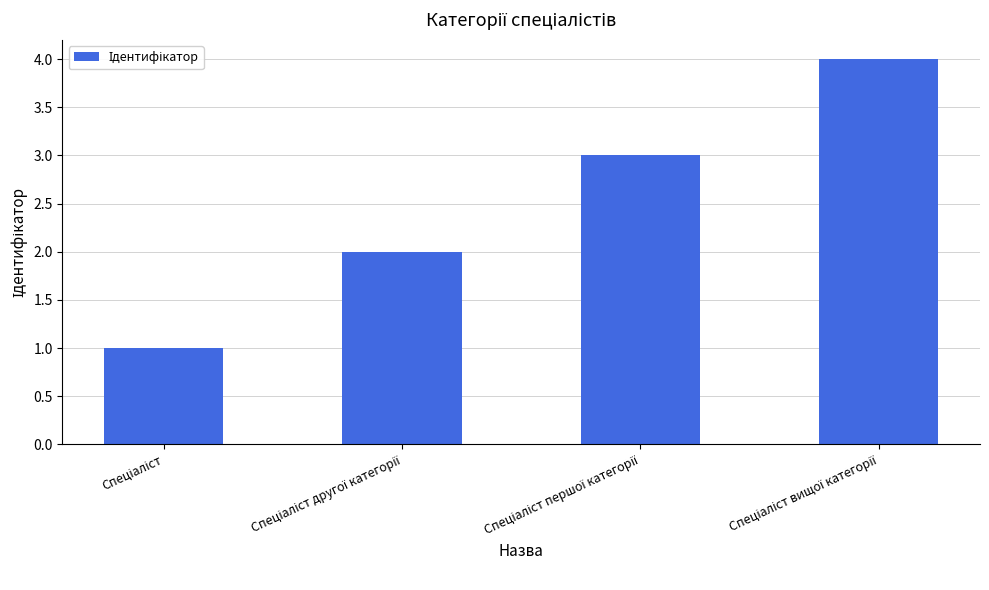

What is the sum of all values?

10